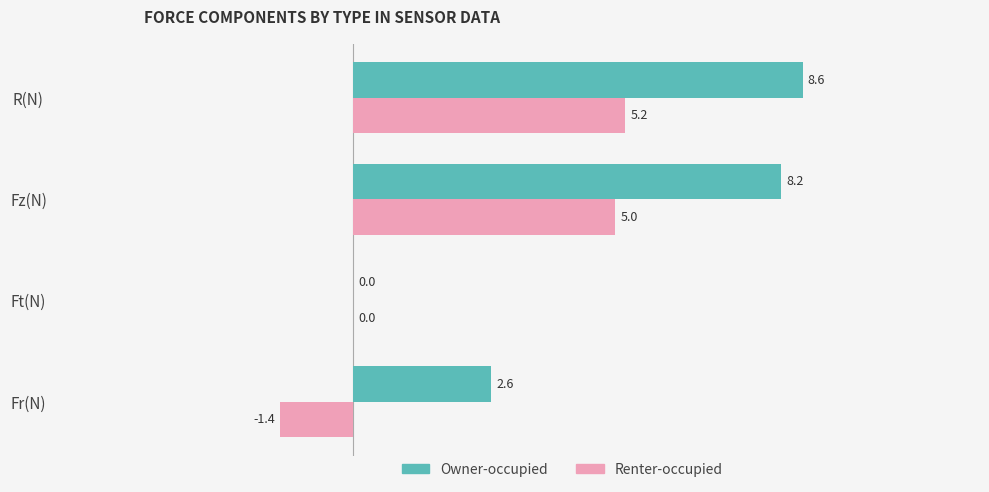

Between Fz(N) and R(N), which series saw the biggest shift?

Owner-occupied